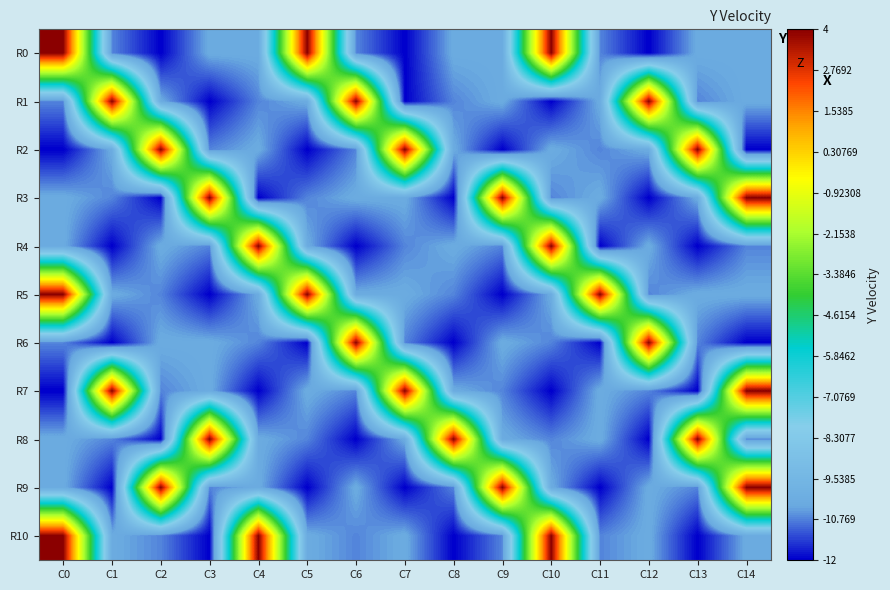

Reading right to left, list all the values displayed in this chart.

R0: C14=-10.3	C13=-10.3	C12=-12.0	C11=-10.7	C10=4.0	C9=-10.3	C8=-10.3	C7=-12.0	C6=-10.7	C5=4.0	C4=-10.3	C3=-10.3	C2=-12.0	C1=-10.7	C0=4.0
R1: C14=-10.3	C13=-10.7	C12=4.0	C11=-10.3	C10=-12.0	C9=-10.3	C8=-10.7	C7=-12.0	C6=4.0	C5=-10.3	C4=-10.7	C3=-12.0	C2=-10.3	C1=4.0	C0=-10.7
R2: C14=-12.0	C13=4.0	C12=-10.3	C11=-10.7	C10=-10.3	C9=-12.0	C8=-10.3	C7=4.0	C6=-10.7	C5=-12.0	C4=-10.3	C3=-10.7	C2=4.0	C1=-10.3	C0=-12.0
R3: C14=4.0	C13=-10.3	C12=-12.0	C11=-10.3	C10=-10.7	C9=4.0	C8=-12.0	C7=-10.3	C6=-10.3	C5=-10.7	C4=-12.0	C3=4.0	C2=-12.0	C1=-10.7	C0=-10.3
R4: C14=-10.7	C13=-12.0	C12=-10.3	C11=-12.0	C10=4.0	C9=-10.7	C8=-10.3	C7=-10.7	C6=-12.0	C5=-10.3	C4=4.0	C3=-10.7	C2=-10.3	C1=-12.0	C0=-10.3
R5: C14=-10.3	C13=-10.3	C12=-10.7	C11=4.0	C10=-10.3	C9=-12.0	C8=-10.7	C7=-10.3	C6=-10.3	C5=4.0	C4=-10.3	C3=-12.0	C2=-10.7	C1=-10.3	C0=4.0
R6: C14=-12.0	C13=-10.7	C12=4.0	C11=-12.0	C10=-10.7	C9=-10.3	C8=-12.0	C7=-10.7	C6=4.0	C5=-12.0	C4=-10.7	C3=-10.3	C2=-10.3	C1=-12.0	C0=-10.7
R7: C14=4.0	C13=-12.0	C12=-10.7	C11=-10.3	C10=-12.0	C9=-10.7	C8=-10.3	C7=4.0	C6=-10.7	C5=-10.3	C4=-12.0	C3=-10.3	C2=-10.7	C1=4.0	C0=-12.0
R8: C14=-10.7	C13=4.0	C12=-12.0	C11=-10.3	C10=-10.7	C9=-10.3	C8=4.0	C7=-10.3	C6=-12.0	C5=-10.7	C4=-10.3	C3=4.0	C2=-12.0	C1=-10.7	C0=-10.3
R9: C14=4.0	C13=-10.7	C12=-10.3	C11=-12.0	C10=-10.3	C9=4.0	C8=-10.7	C7=-12.0	C6=-10.3	C5=-12.0	C4=-10.3	C3=-10.7	C2=4.0	C1=-12.0	C0=-10.3
R10: C14=-10.3	C13=-12.0	C12=-10.3	C11=-10.7	C10=4.0	C9=-10.7	C8=-12.0	C7=-10.3	C6=-10.7	C5=-10.3	C4=4.0	C3=-12.0	C2=-10.7	C1=-10.3	C0=4.0